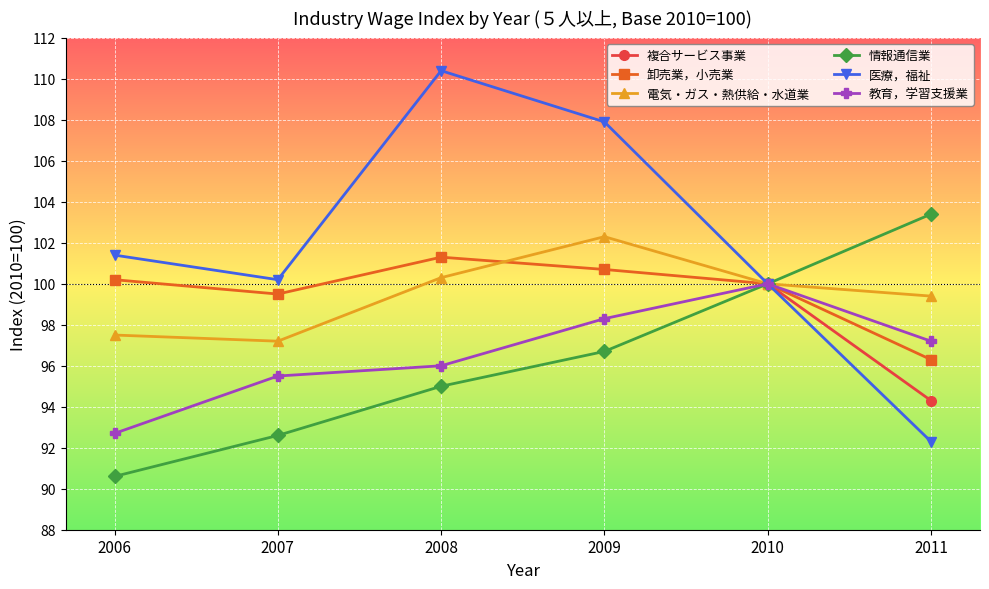

At 2007, list the series in order from largest to smallest.

複合サービス事業, 医療，福祉, 卸売業，小売業, 電気・ガス・熱供給・水道業, 教育，学習支援業, 情報通信業